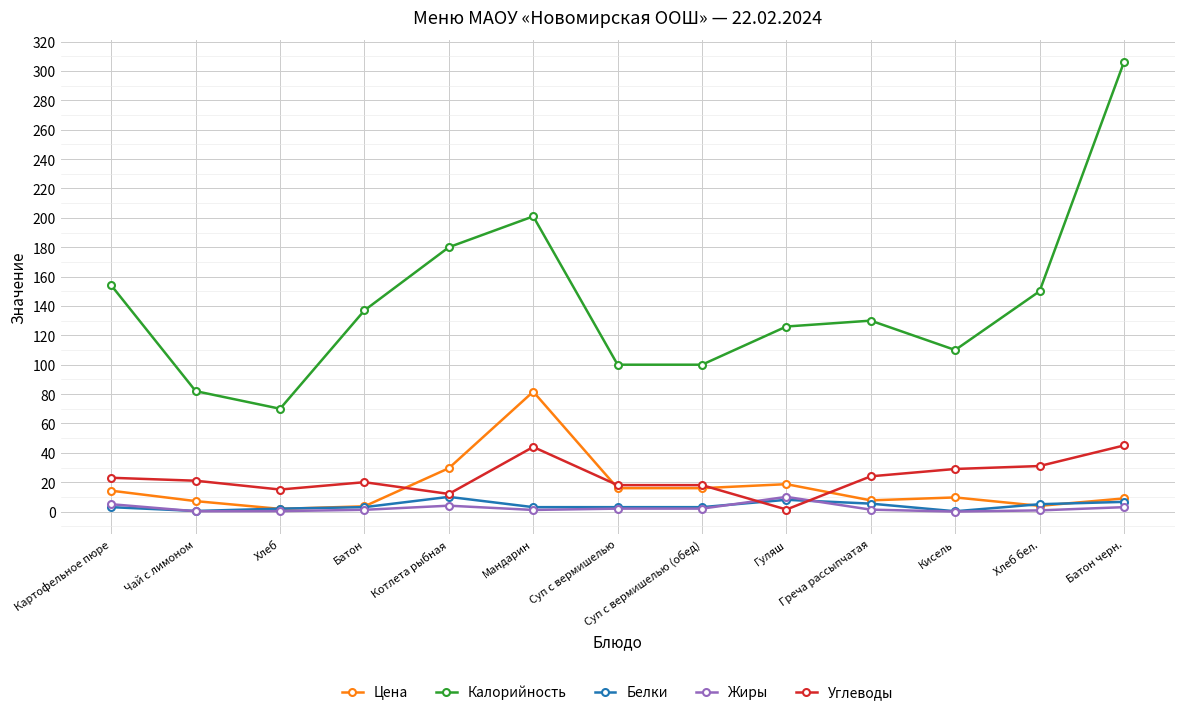

What is the highest value of the Цена series?

81.7